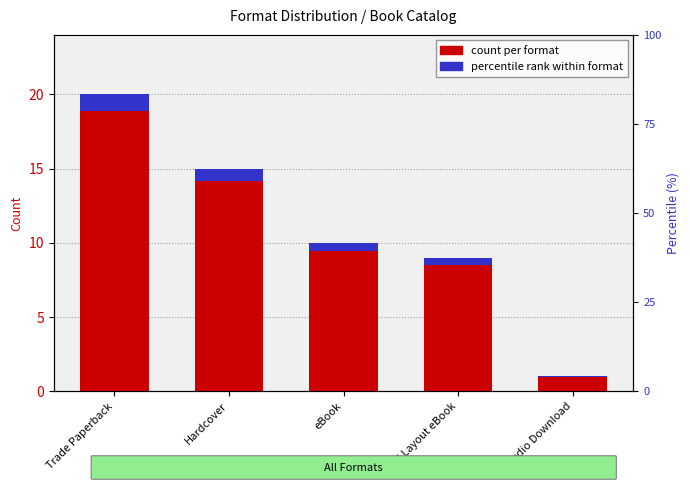

The value of count per format at Hardcover is 25.8. True or false?

False